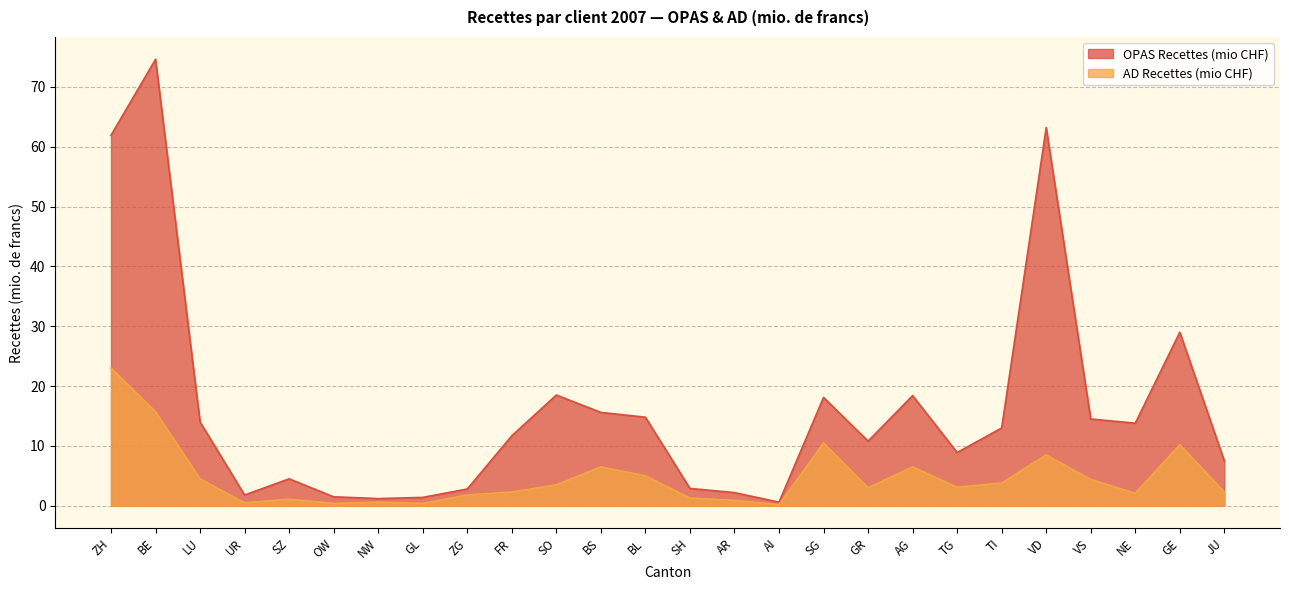

True or false: AD Recettes (mio CHF) and OPAS Recettes (mio CHF) intersect in this chart.

False